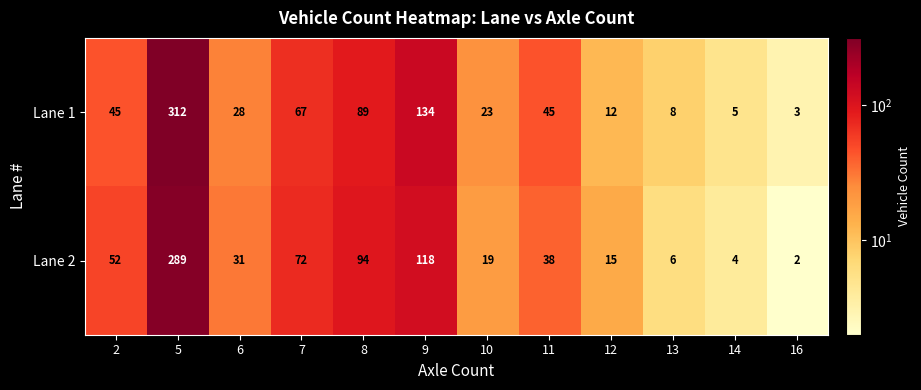

List the series in order of their overall mean, lowest first.

Lane 2, Lane 1